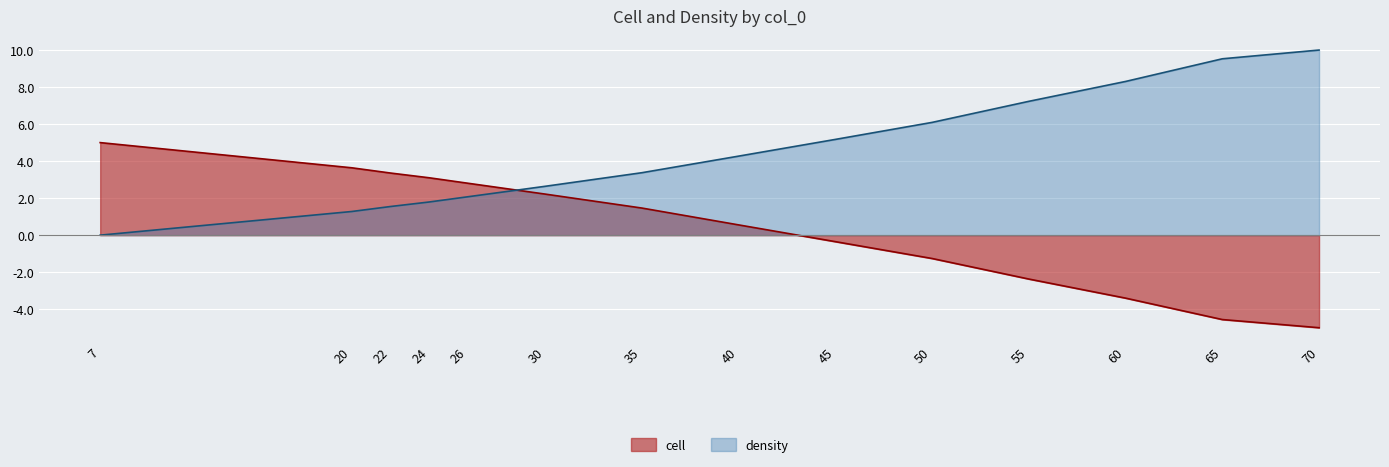

How many values in the cell series exceed 1?

7